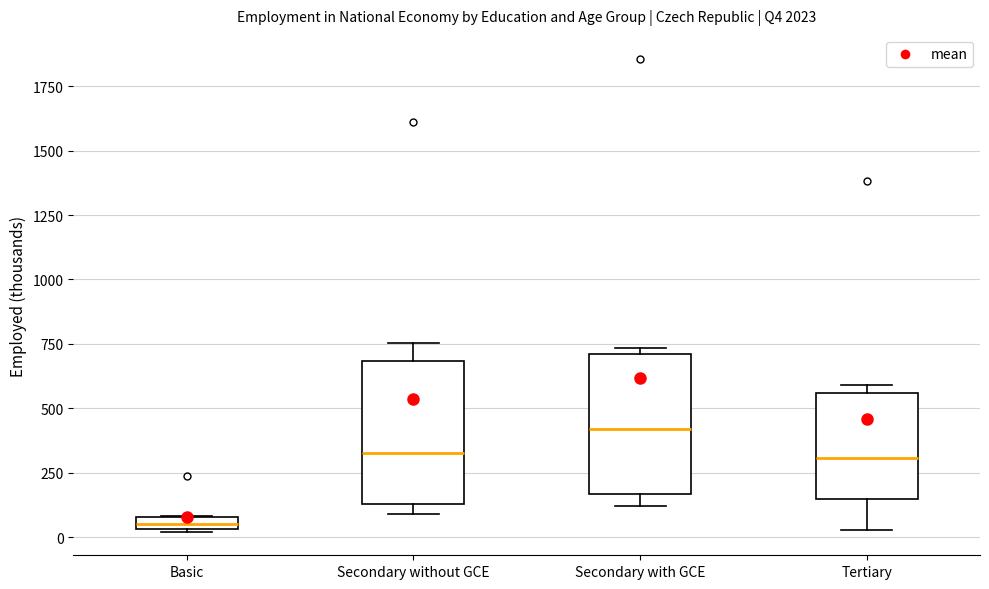

Which box's median line is the highest?

Secondary with GCE